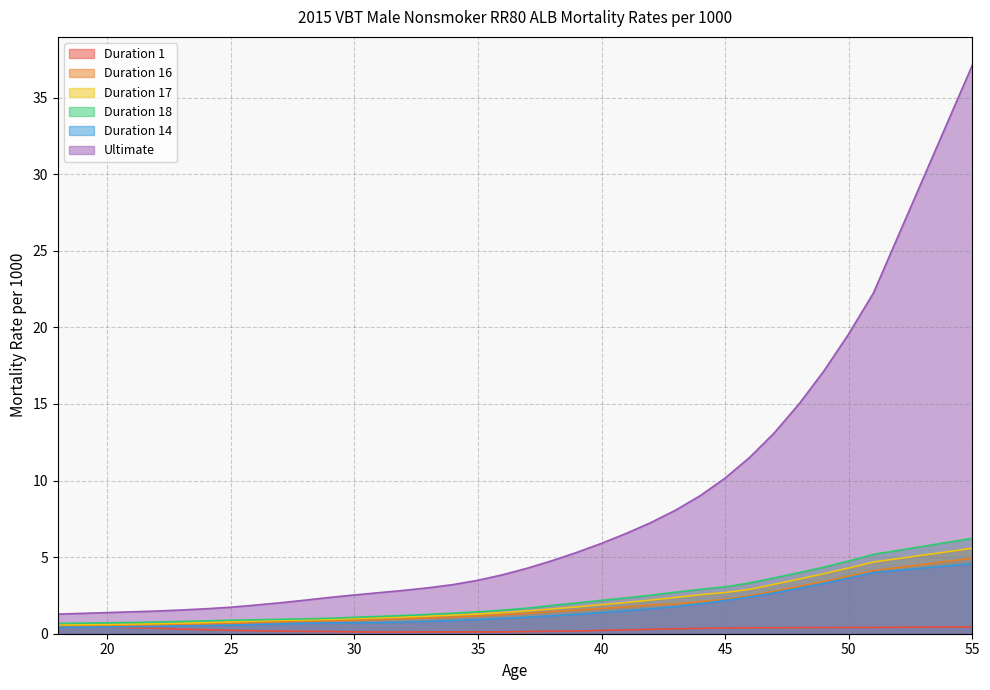

True or false: Duration 14 and Duration 1 cross at least once.

False